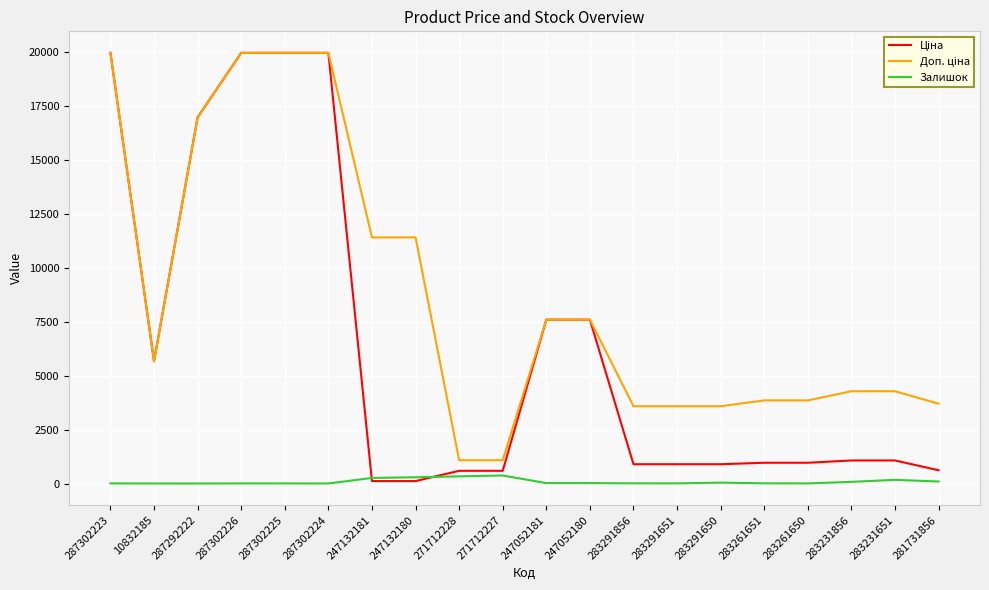

The Залишок series shows 334.0 at 271712228. True or false?

True